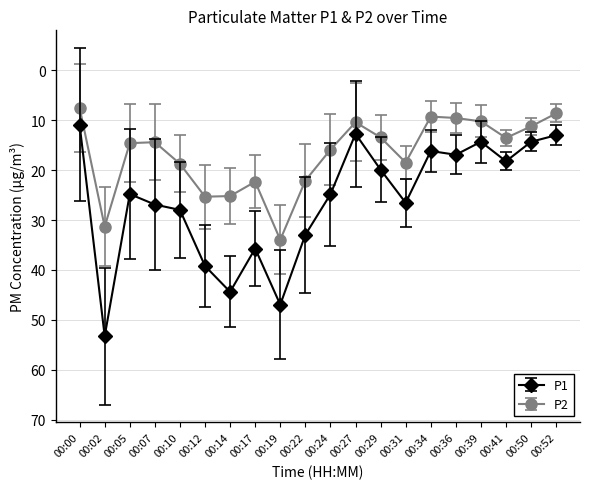

True or false: P2 has a value of 9.6 at 00:36.

True